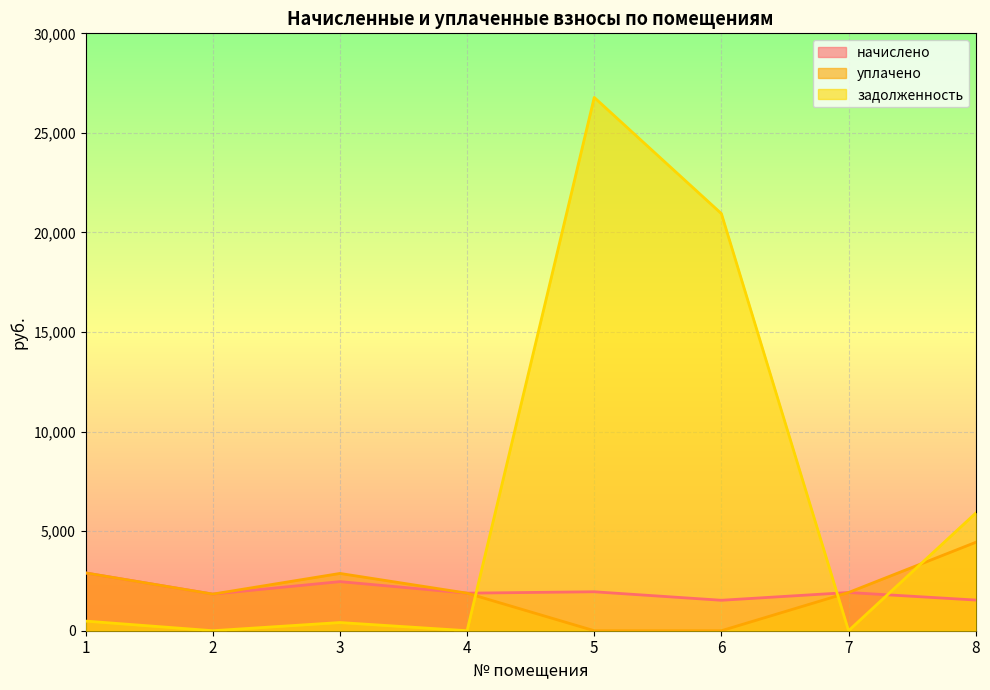

What value does the начислено series have at 7?

1919.3